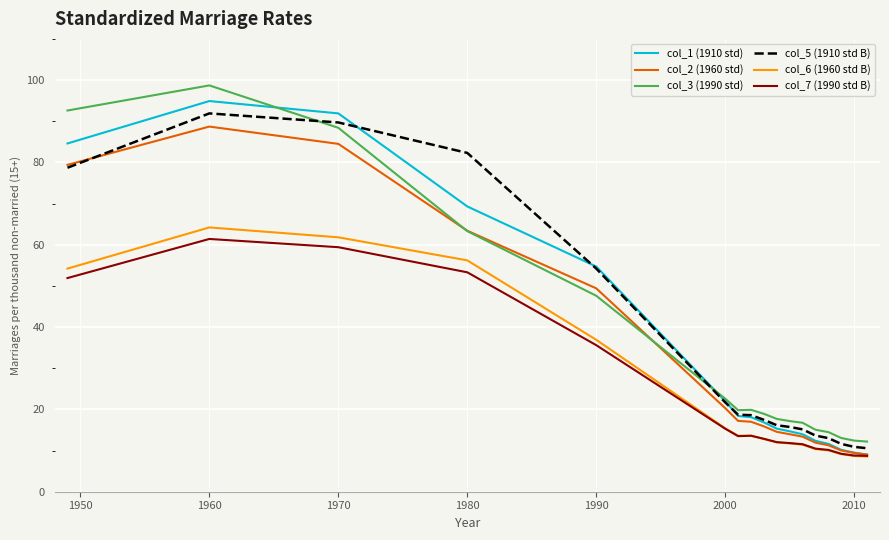

What is the lowest value of the col_3 (1990 std) series?

12.2